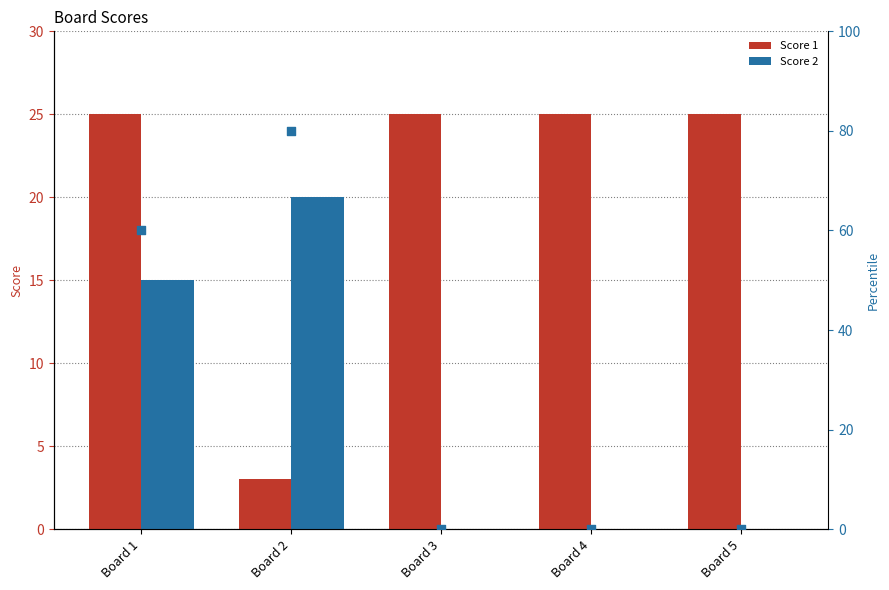

Which series has the largest Y range (max minus min)?

Score 2 (pct)